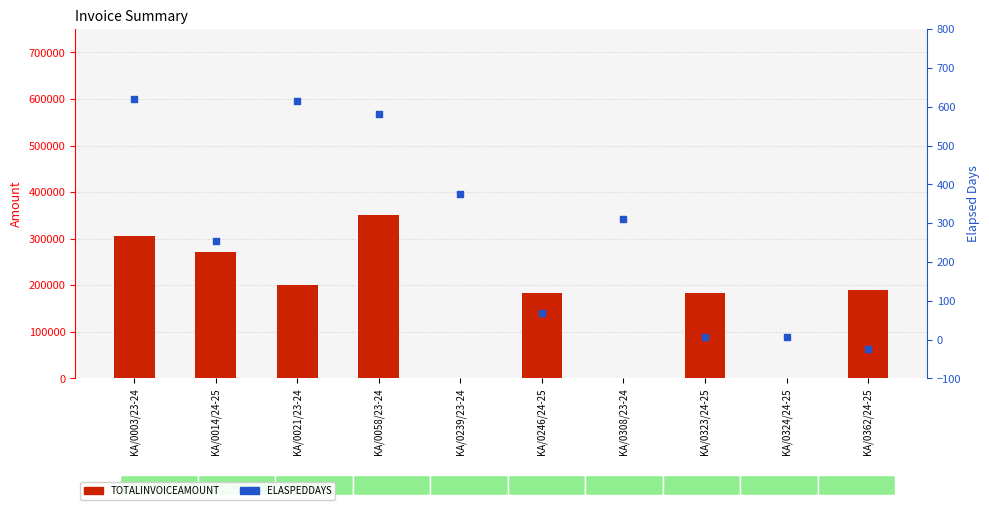

What are all the series names shown in the legend?

TOTALINVOICEAMOUNT, ELASPEDDAYS